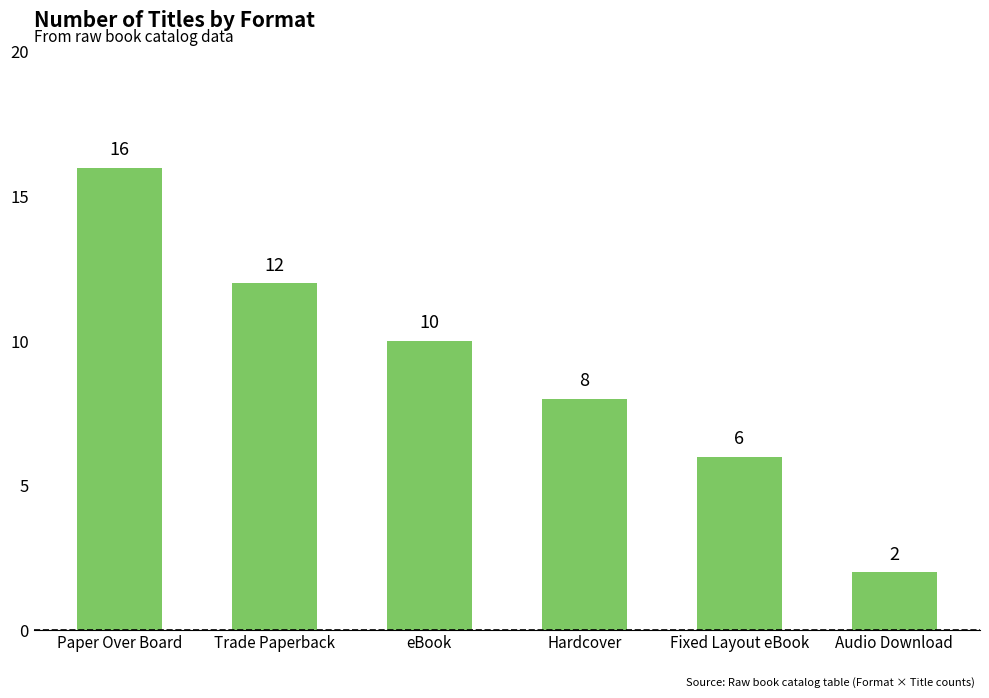

What is the ratio of the value at Fixed Layout eBook to the value at eBook?

0.6